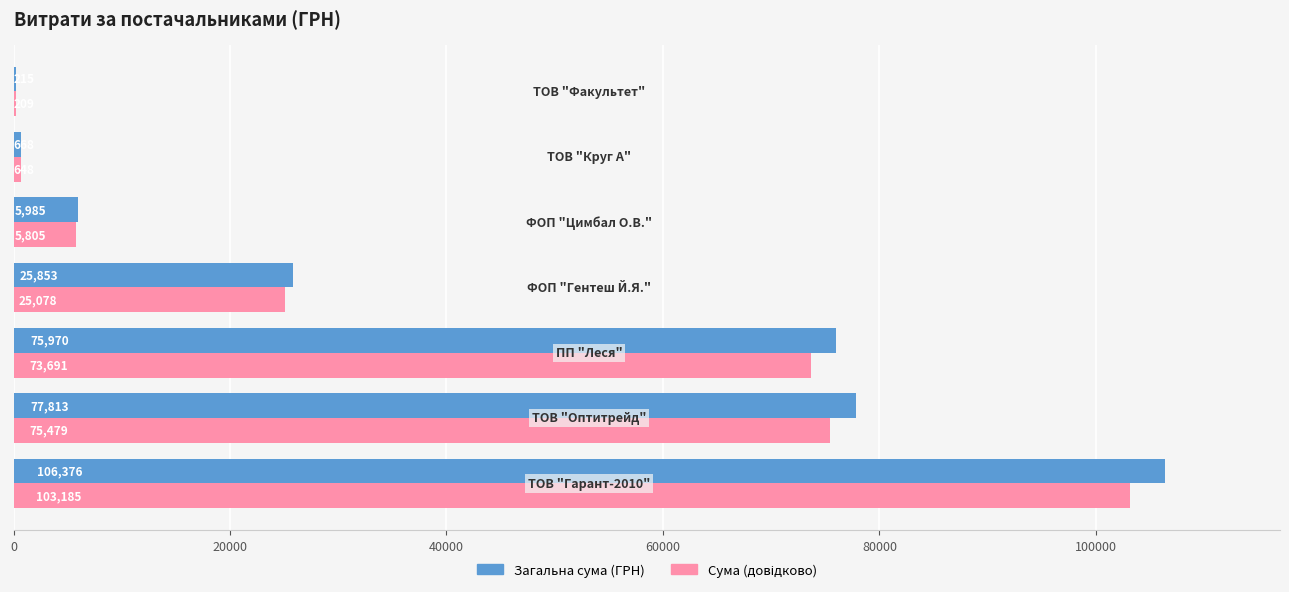

What is the greatest value displayed?

106376.3